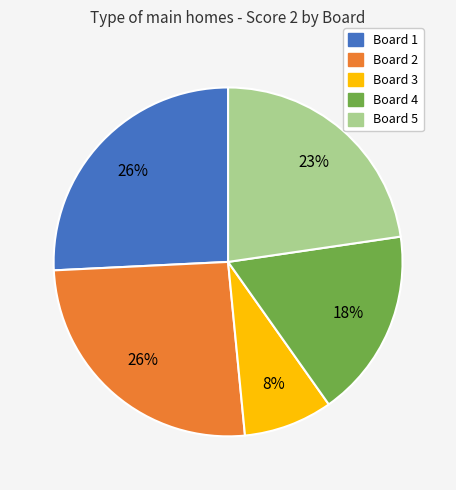

To the nearest percent, what is the difference between the largest and smallest slice percentages?

18%